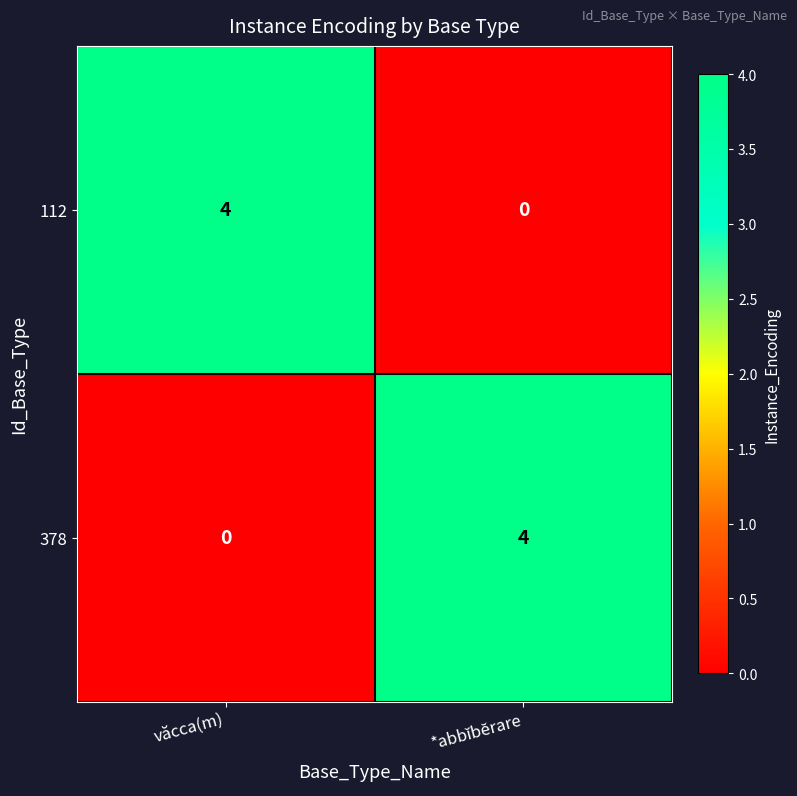

At văcca(m), list the series in order from smallest to largest.

378, 112